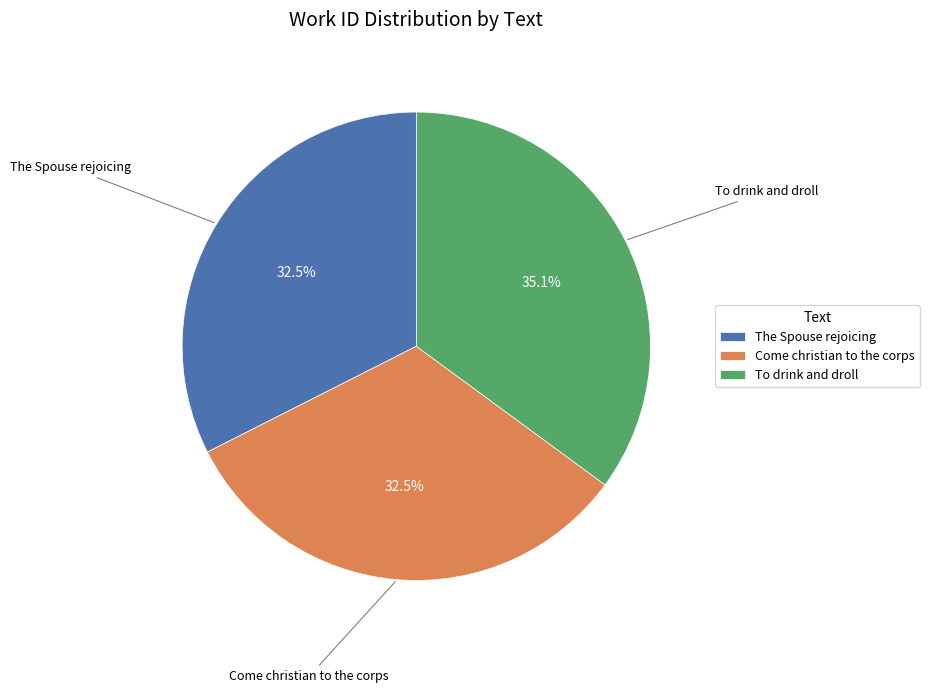

To the nearest percent, what percentage of the pie is To drink and droll?

35%